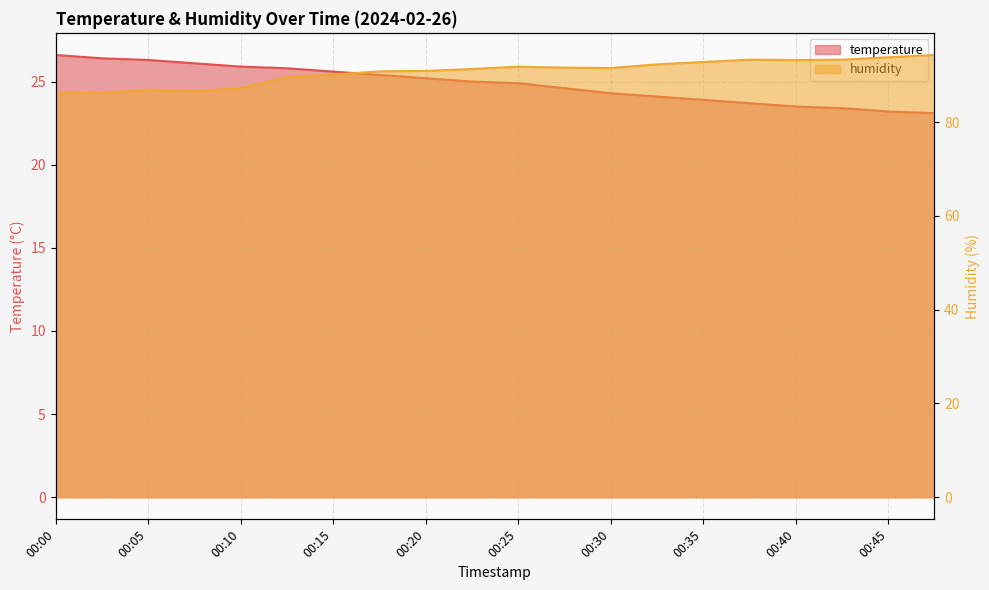

The humidity series shows 91.6 at 00:28. True or false?

True